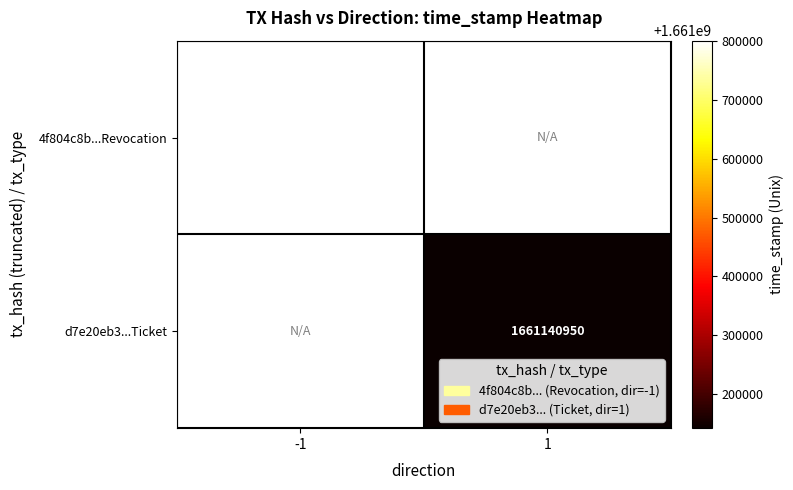

Is it true that d7e20eb3...Ticket equals 2701066156 at 1?

False